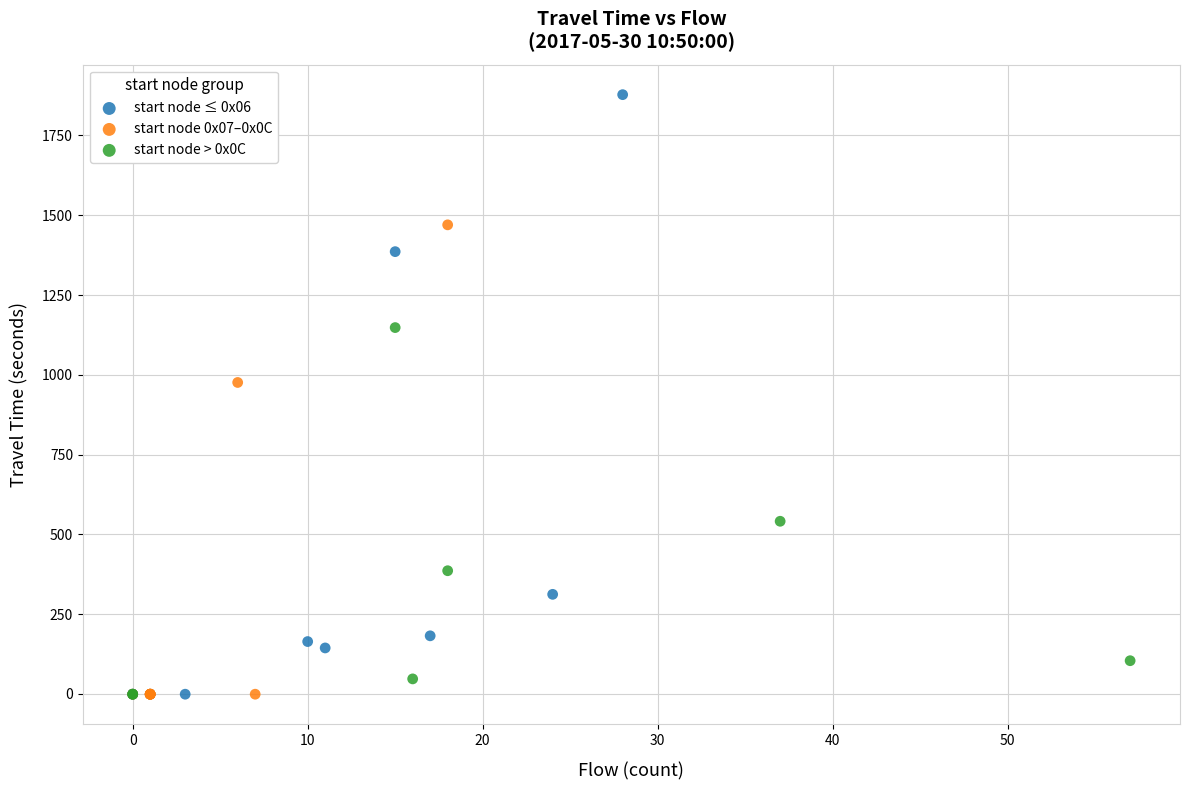

Which series has the largest Y range (max minus min)?

start node ≤ 0x06